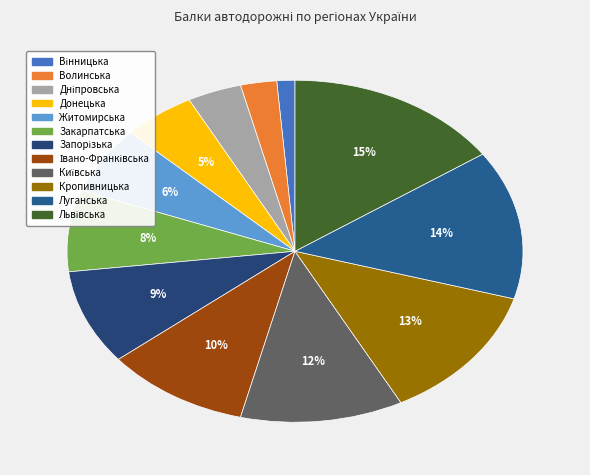

Between Кропивницька and Львівська, which is larger?

Львівська